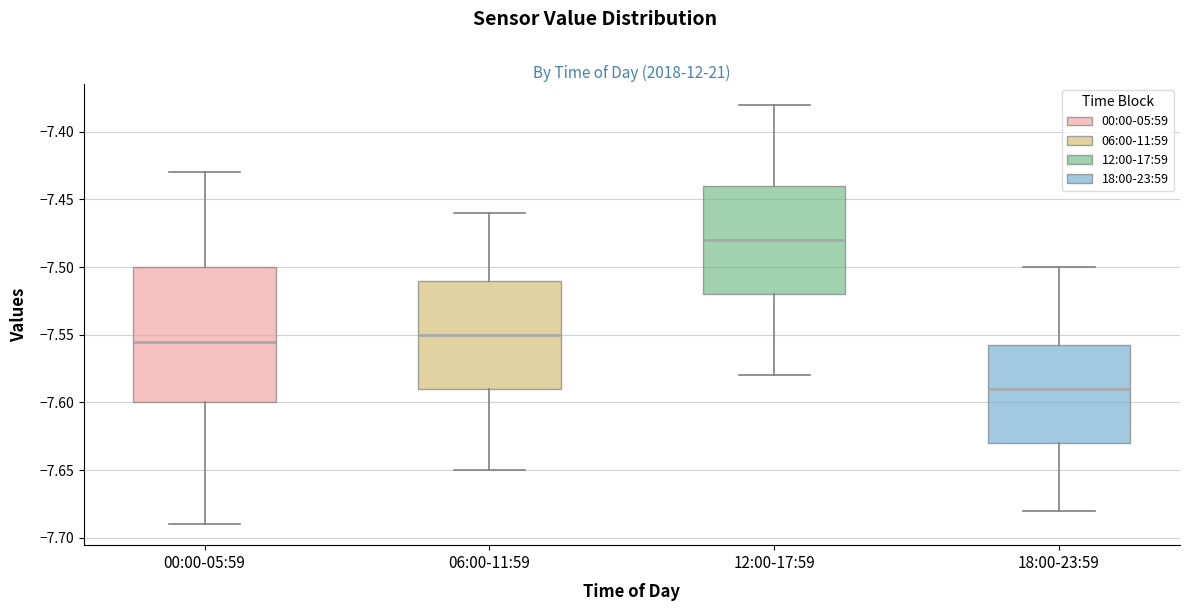

Reading left to right, read every box against the y-axis: the position of its median line, the range the box covers, and the ends of its whiskers. The values are not printed on the chart, so give them approximately, as read against the axis.

00:00-05:59: median -7.555, box -7.600 to -7.500, whiskers -7.690 to -7.430
06:00-11:59: median -7.550, box -7.590 to -7.510, whiskers -7.650 to -7.460
12:00-17:59: median -7.480, box -7.520 to -7.440, whiskers -7.580 to -7.380
18:00-23:59: median -7.590, box -7.630 to -7.555, whiskers -7.680 to -7.500